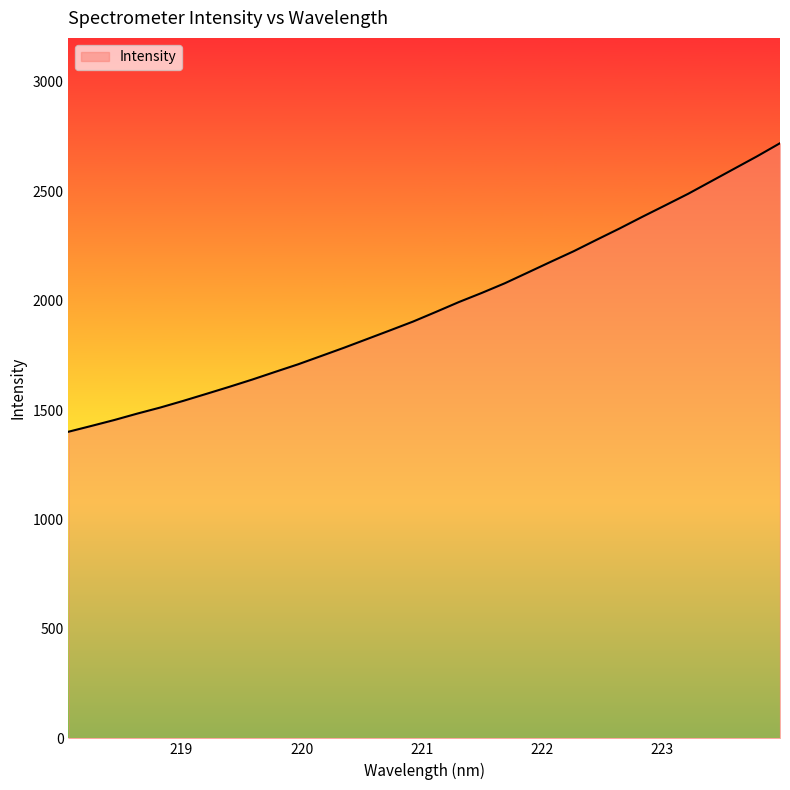

True or false: the data has more than 2 interior local peaks.

False